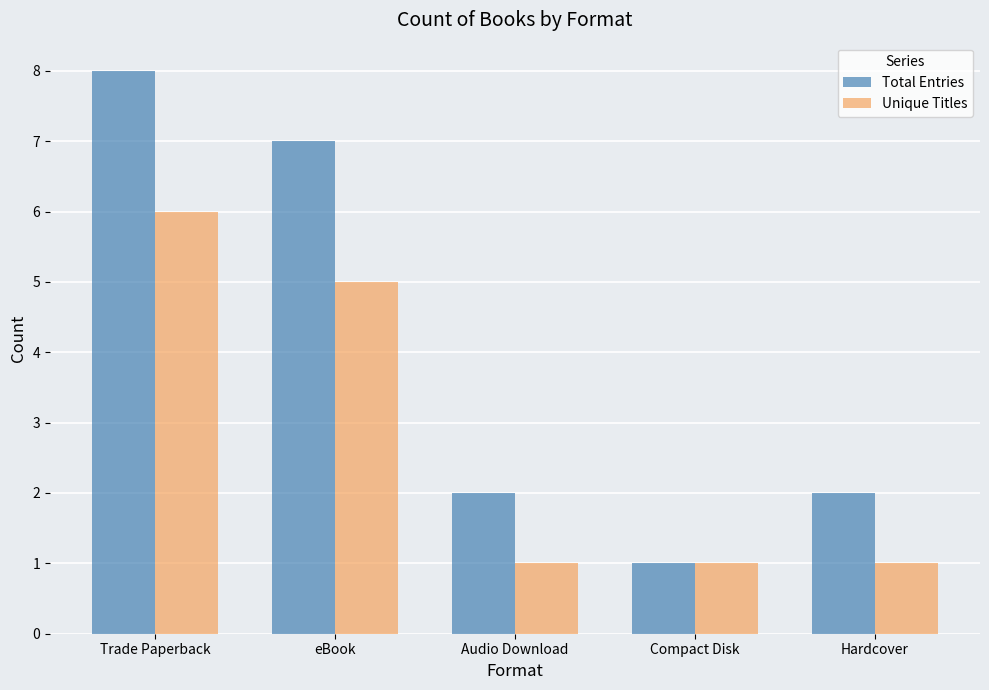

At which label does Total Entries first exceed 2?

Trade Paperback